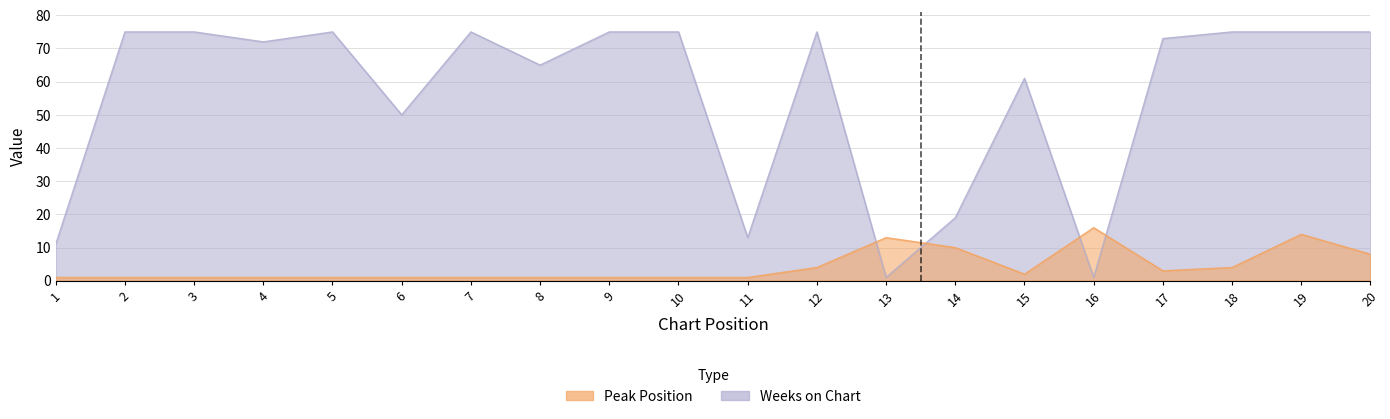

What is the average value of the Peak Position series?

4